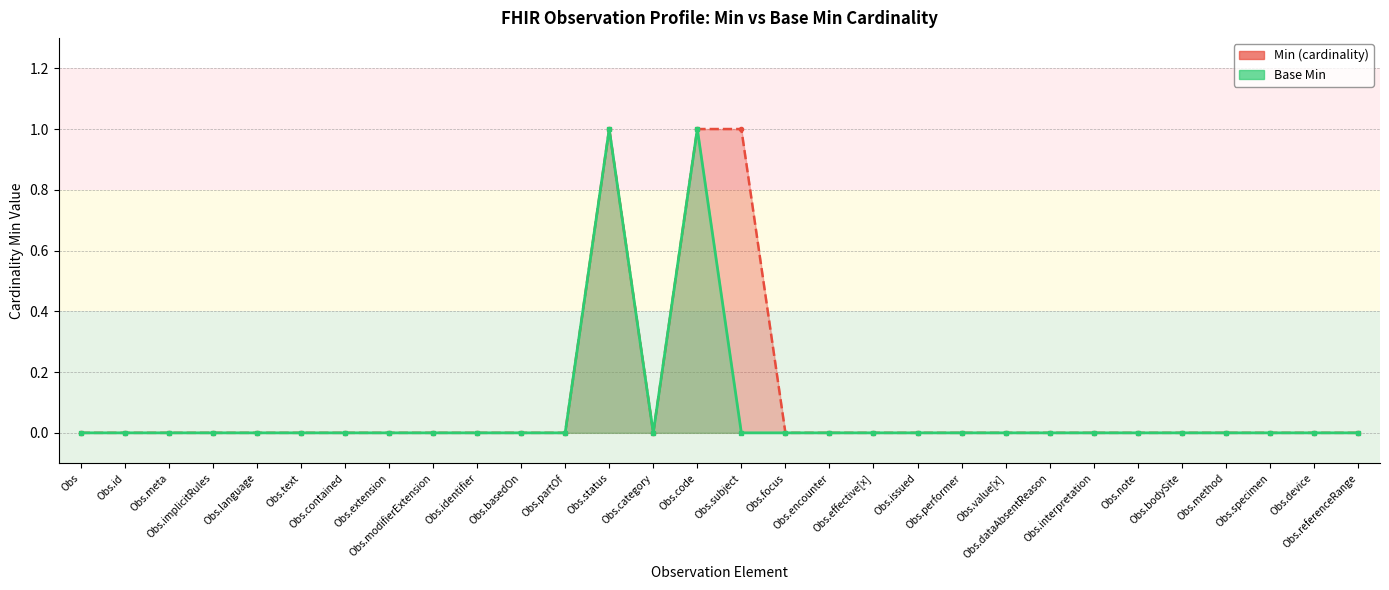

What are all the series names shown in the legend?

Min (cardinality) line, Base Min line